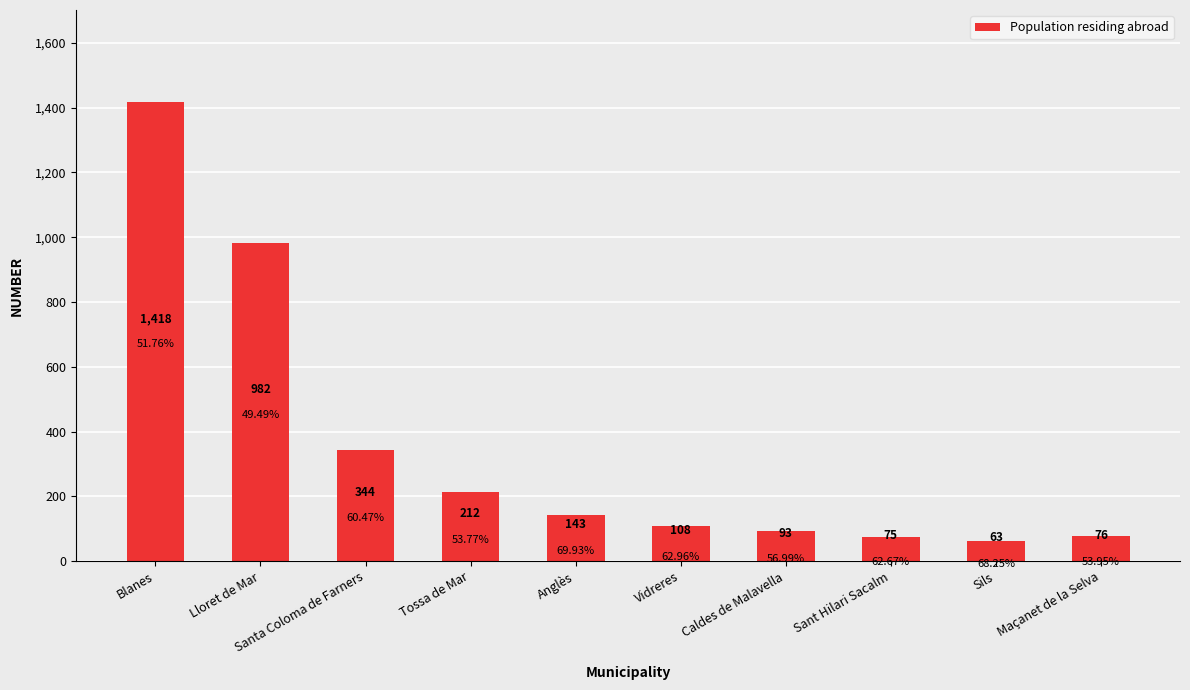

What is the label of the 7th bar from the right?

Tossa de Mar